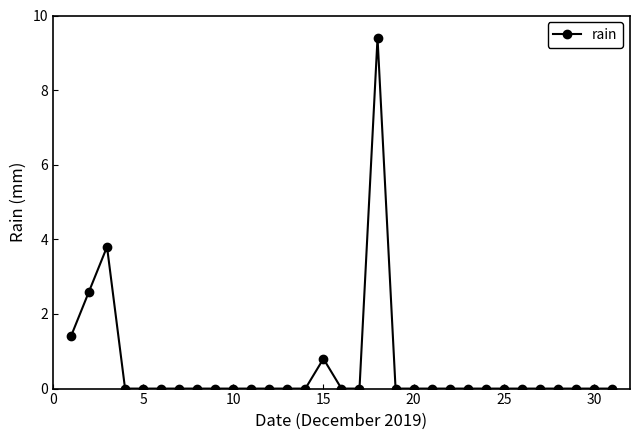

True or false: the data has more than 2 interior local peaks.

True